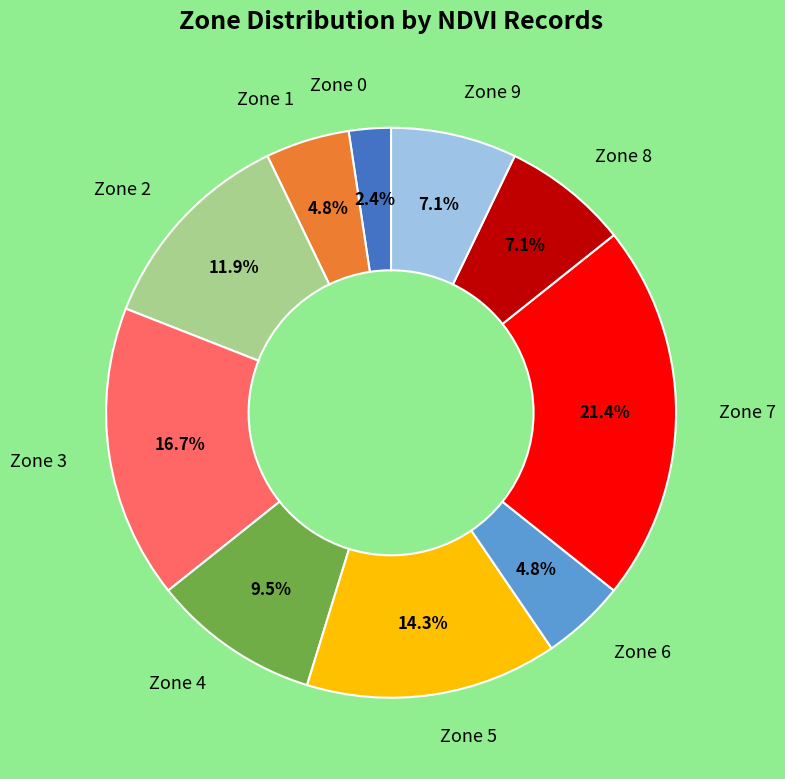

Does any single category account for the majority?

No